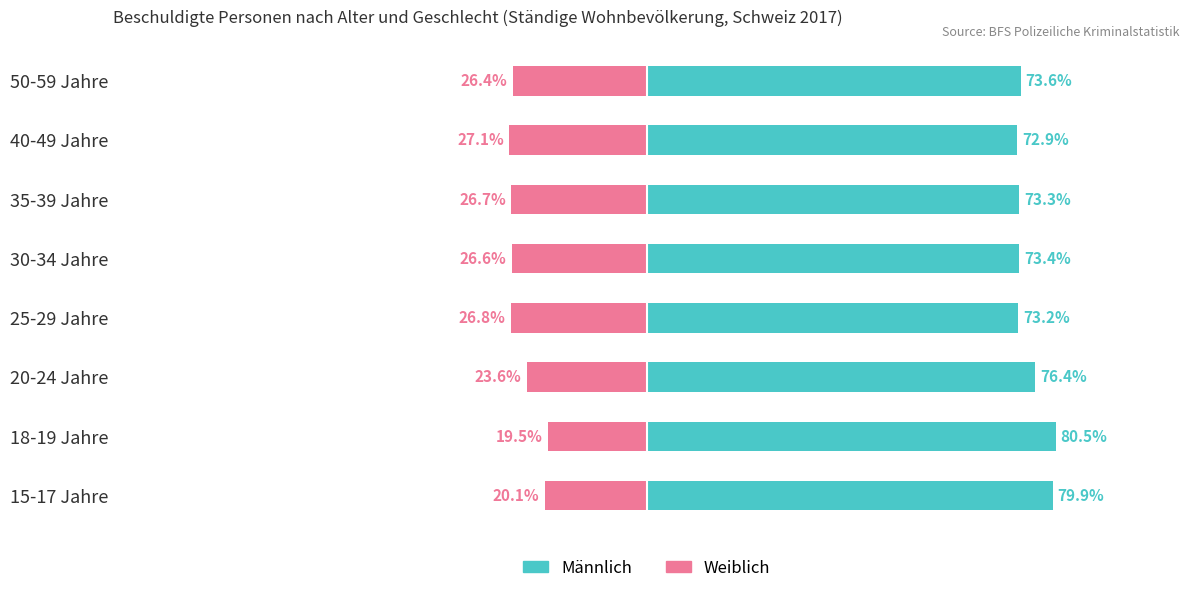

What is the smallest value displayed?

-27.1